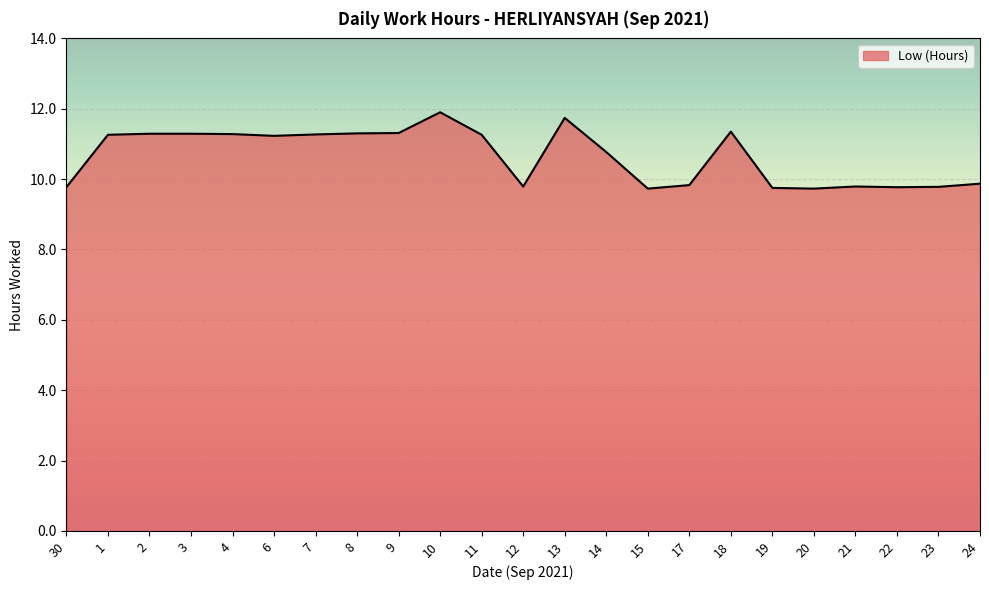

What position from the right is 4?

19